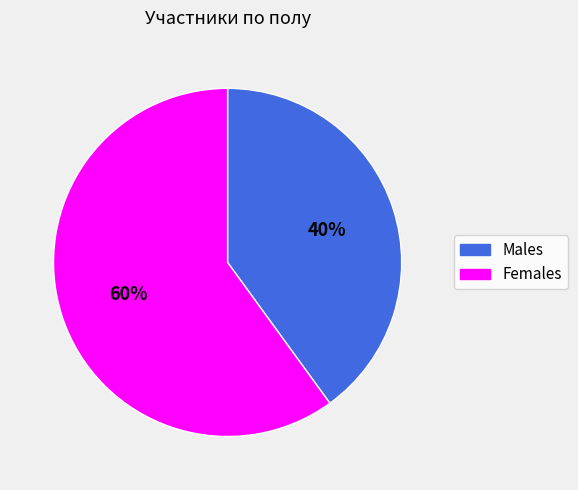

To the nearest percent, what is the average slice percentage?

50%